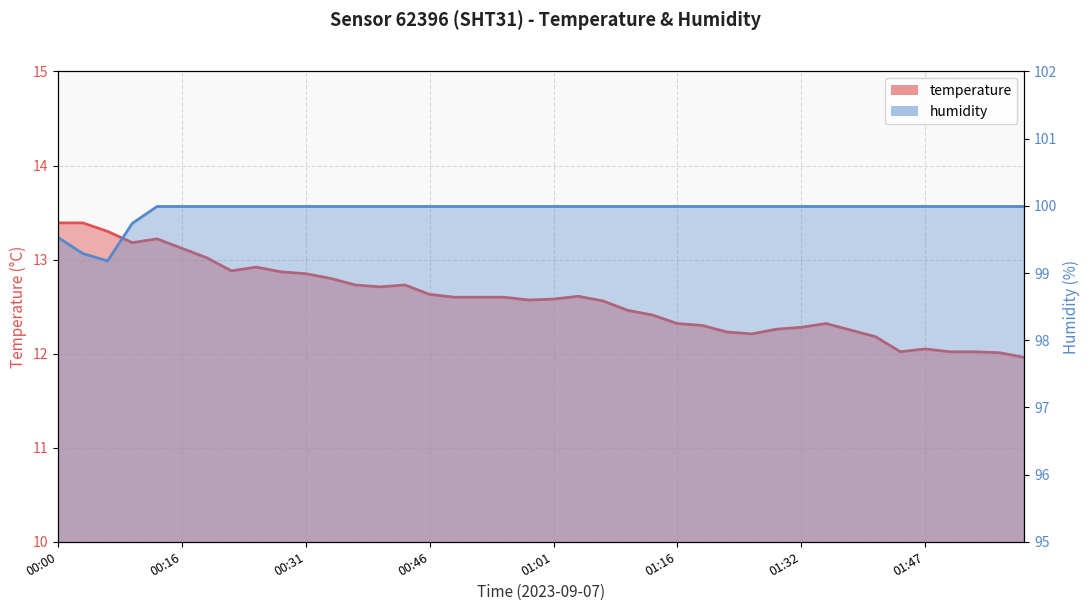

How many lines are shown in the chart?

2